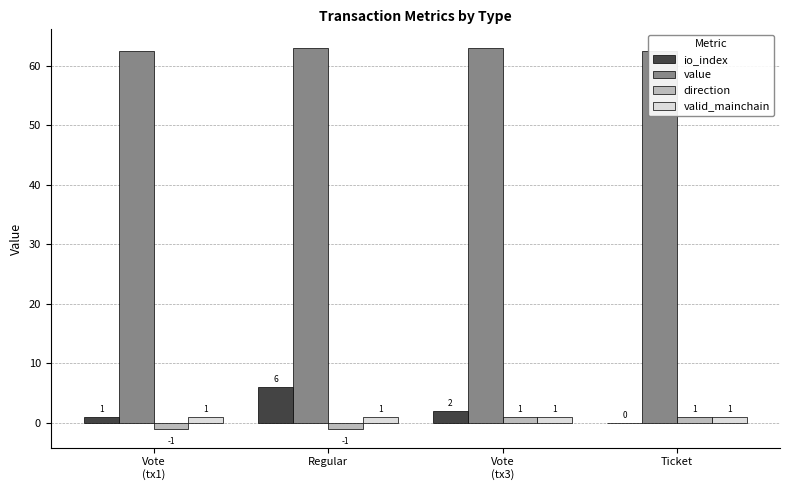

Between Vote
(tx3) and Ticket, which series saw the biggest shift?

io_index